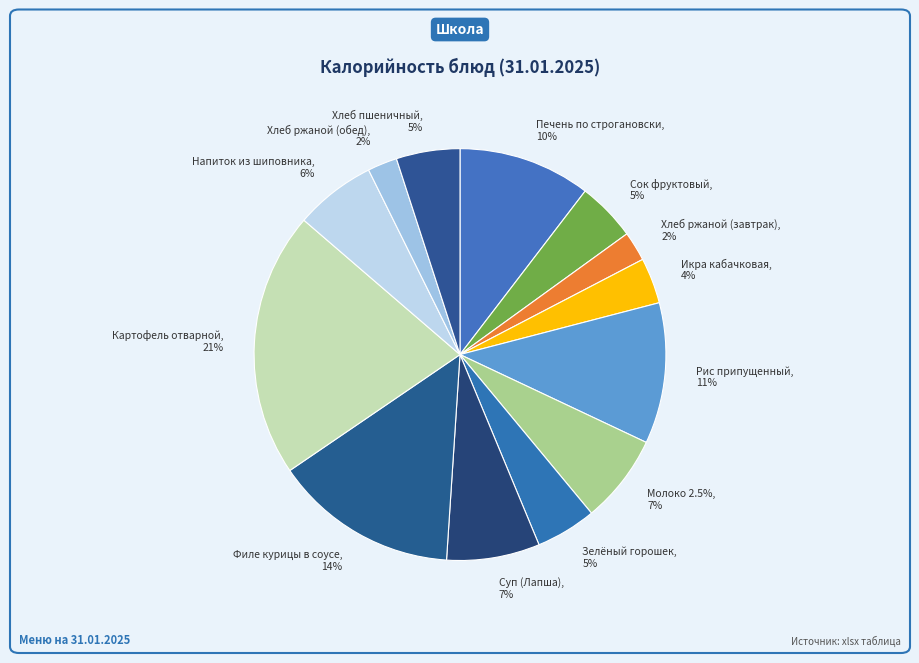

To the nearest percent, what percentage of the pie is Рис припущенный?

11%